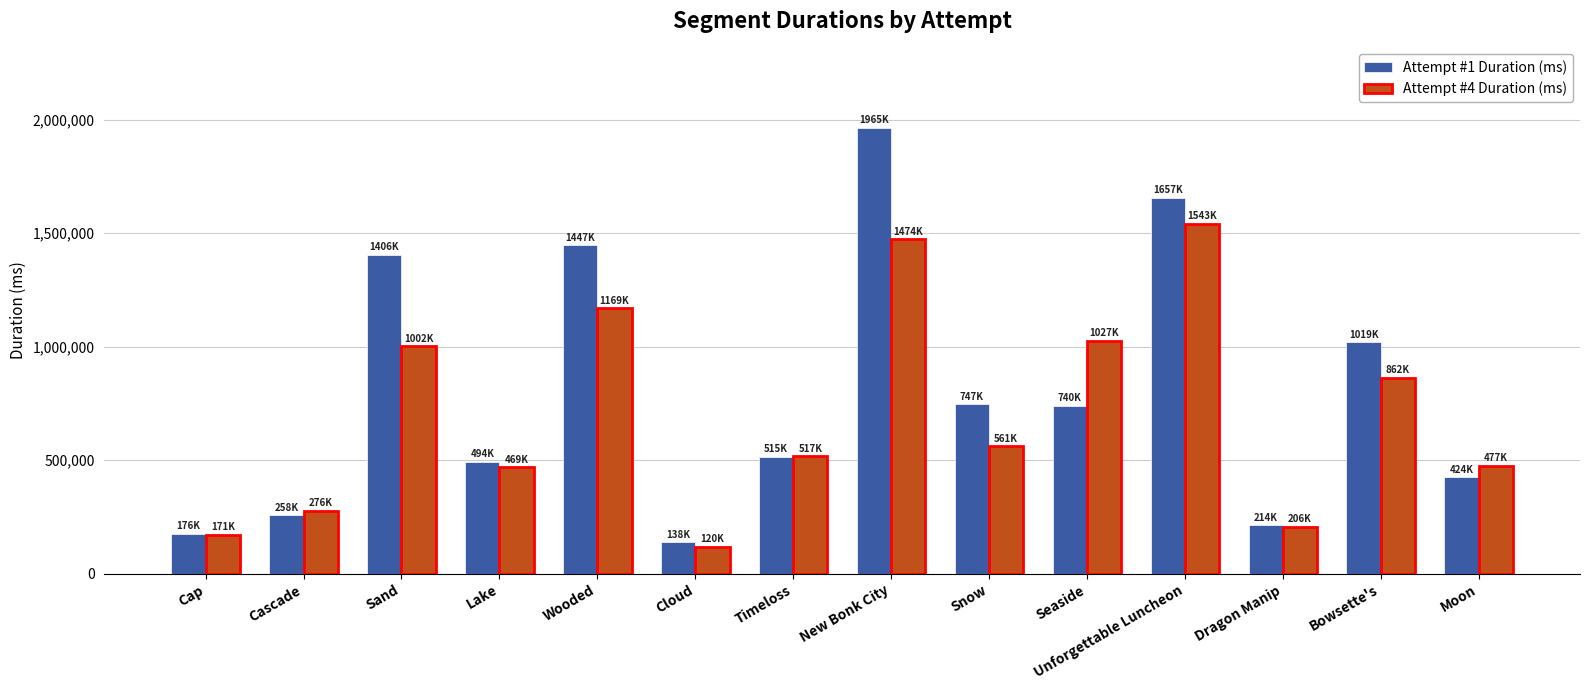

What is the spread (max minus min) of values at Lake?

24471